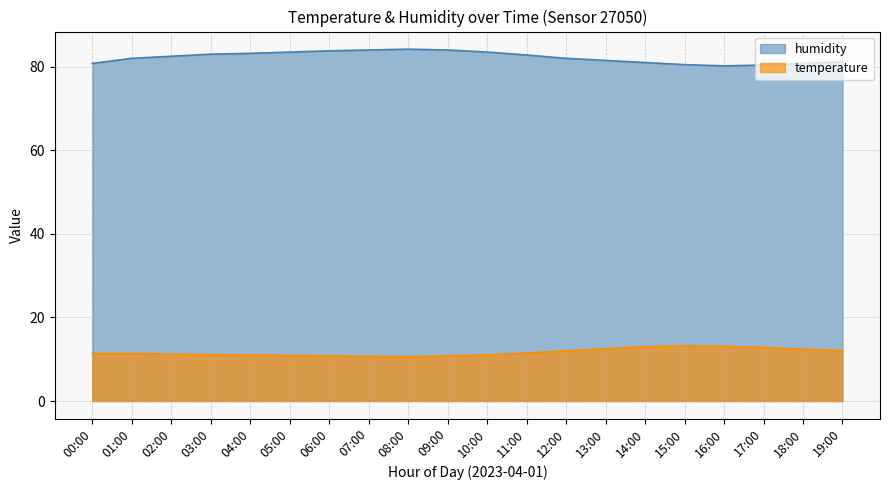

Reading left to right, extract all data points from this chart.

temperature: 11.4	11.4	11.2	11.1	11.0	10.9	10.8	10.7	10.6	10.8	11.0	11.5	12.0	12.5	13.0	13.2	13.1	12.8	12.4	12.0
humidity: 80.8	82.0	82.5	83.0	83.2	83.5	83.8	84.0	84.2	84.0	83.5	82.8	82.0	81.5	81.0	80.5	80.2	80.4	80.8	81.2